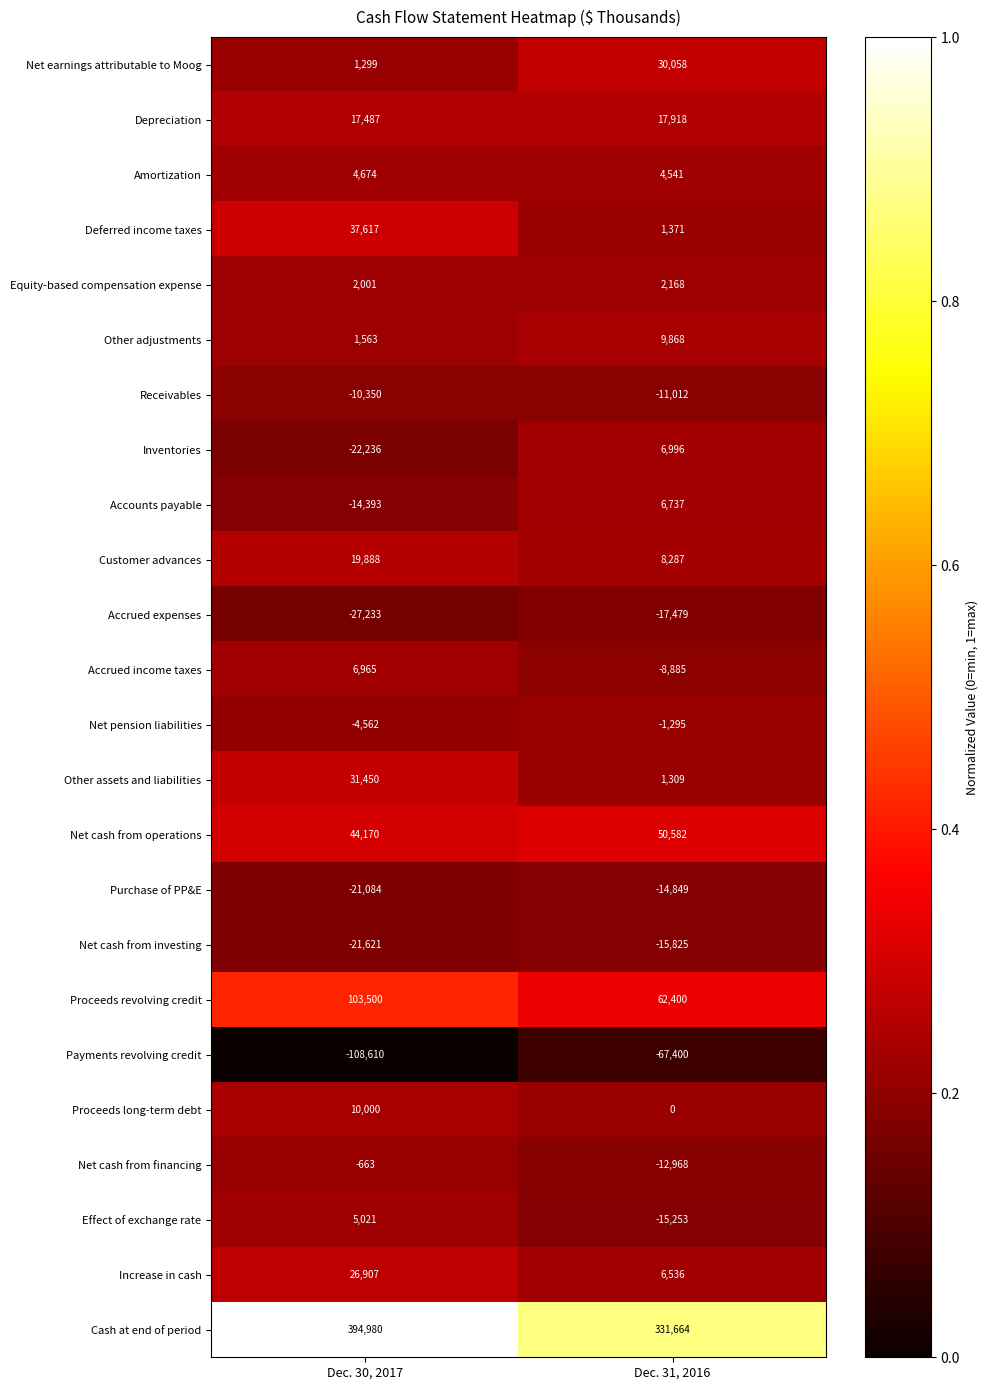

Which series changed the most between Dec. 30, 2017 and Dec. 31, 2016?

Cash at end of period